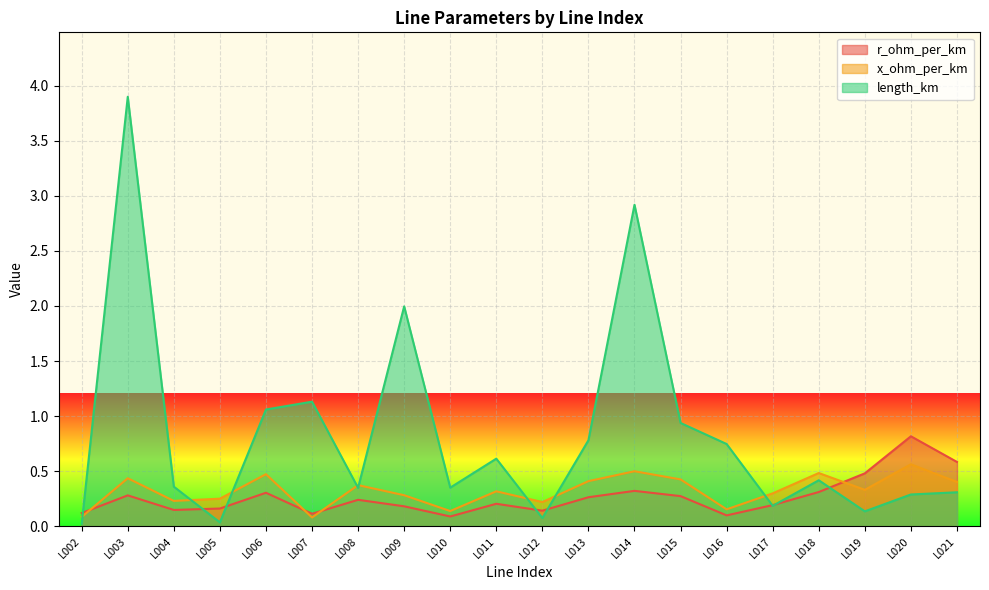

What is the difference between the length_km values at L005 and L015?

0.9